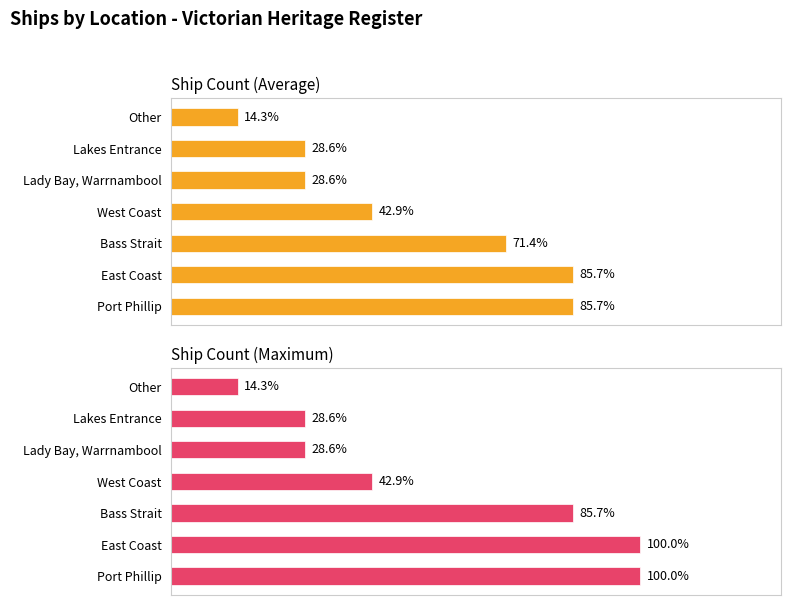

Which series has the largest total across all categories?

Ship Count (Maximum)